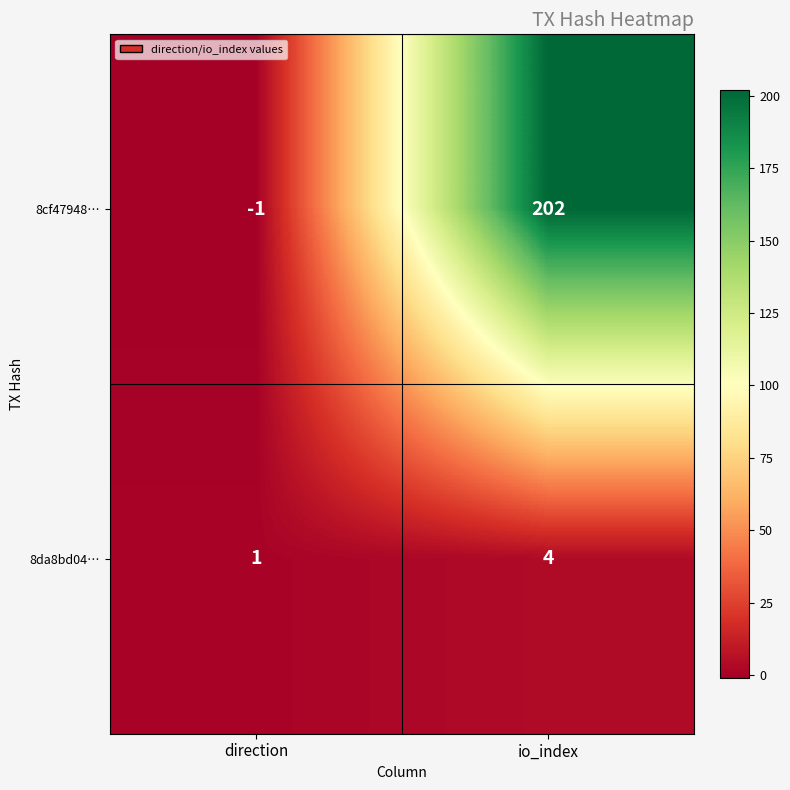

What is the sum of the 8cf47948… values at io_index and direction?

201